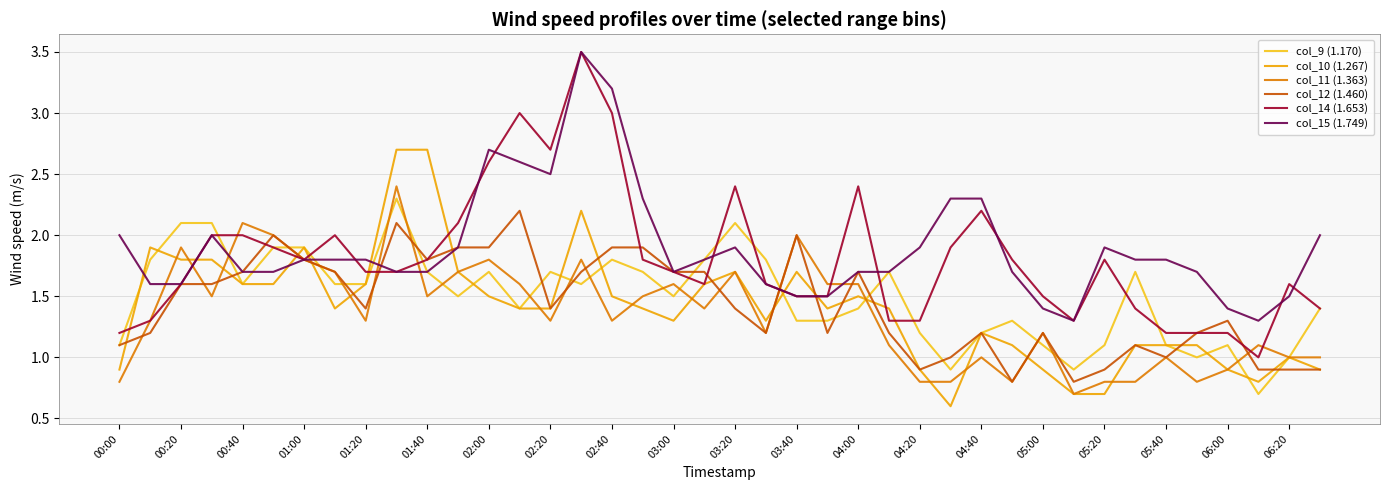

Count the number of categories in the chart.

40